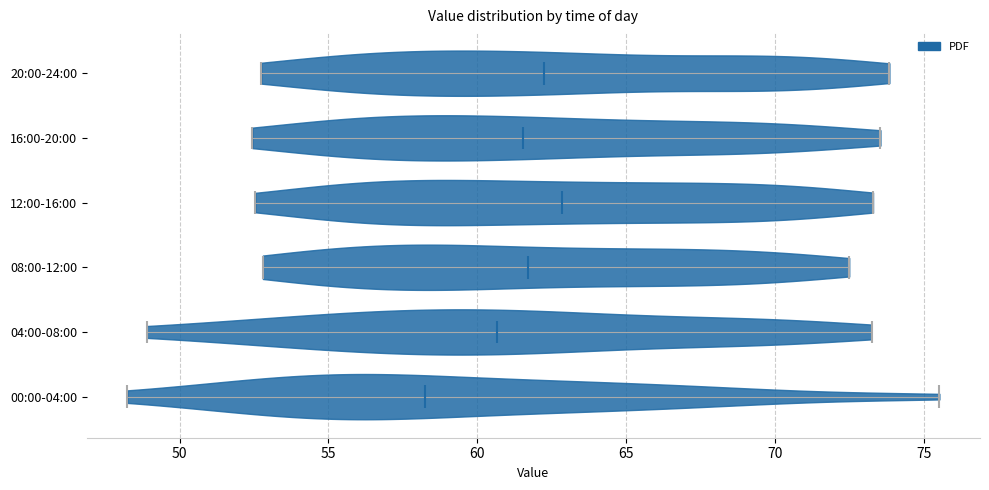

Which violin has the furthest to the left median line?

00:00-04:00